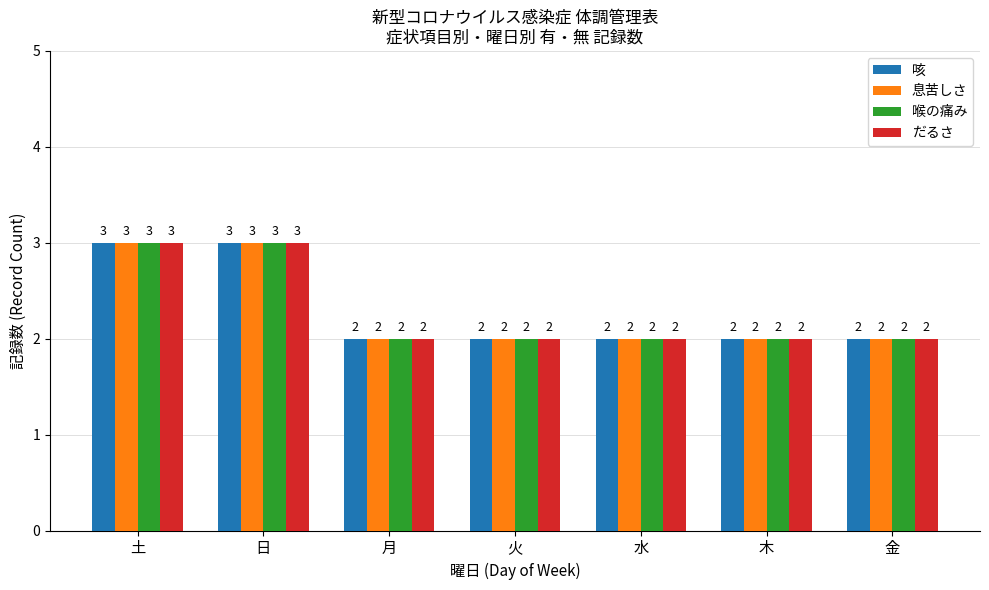

The value of 息苦しさ at 水 is 2. True or false?

True